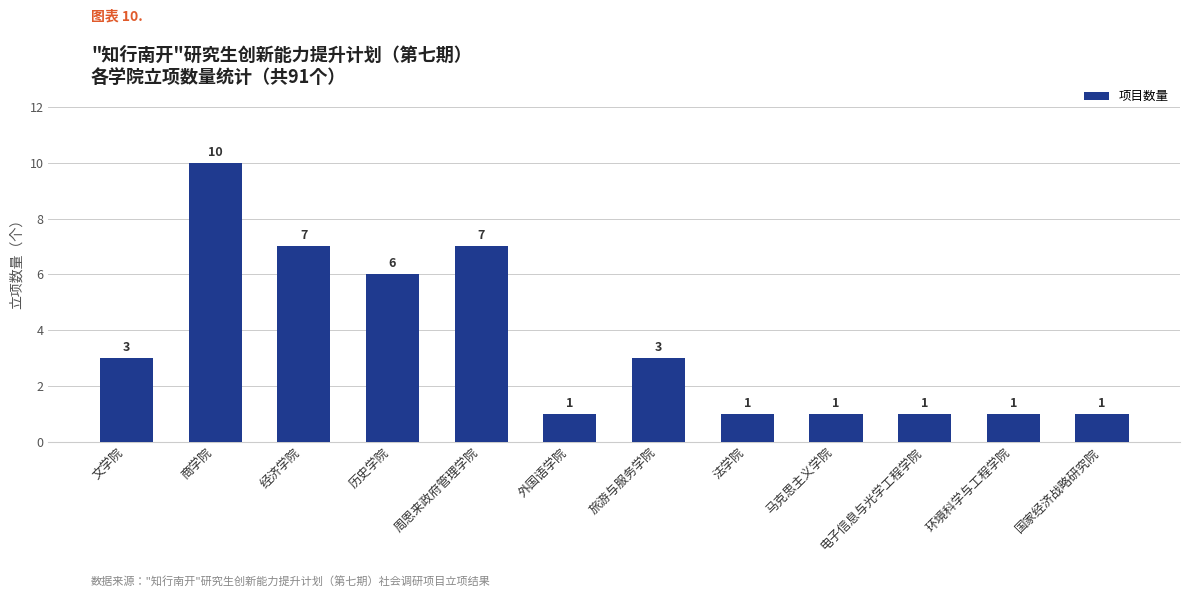

What is the maximum value shown in the chart?

10